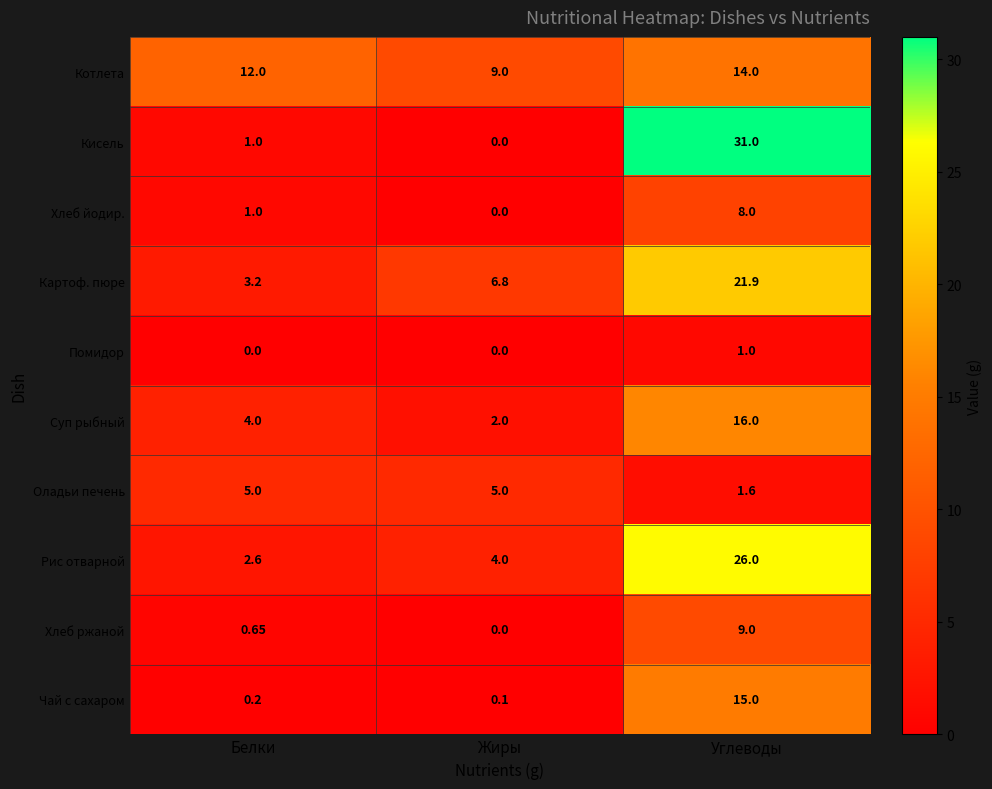

Rank the series by their maximum value, from highest to lowest.

Кисель, Рис отварной, Картоф. пюре, Суп рыбный, Чай с сахаром, Котлета, Хлеб ржаной, Хлеб йодир., Оладьи печень, Помидор